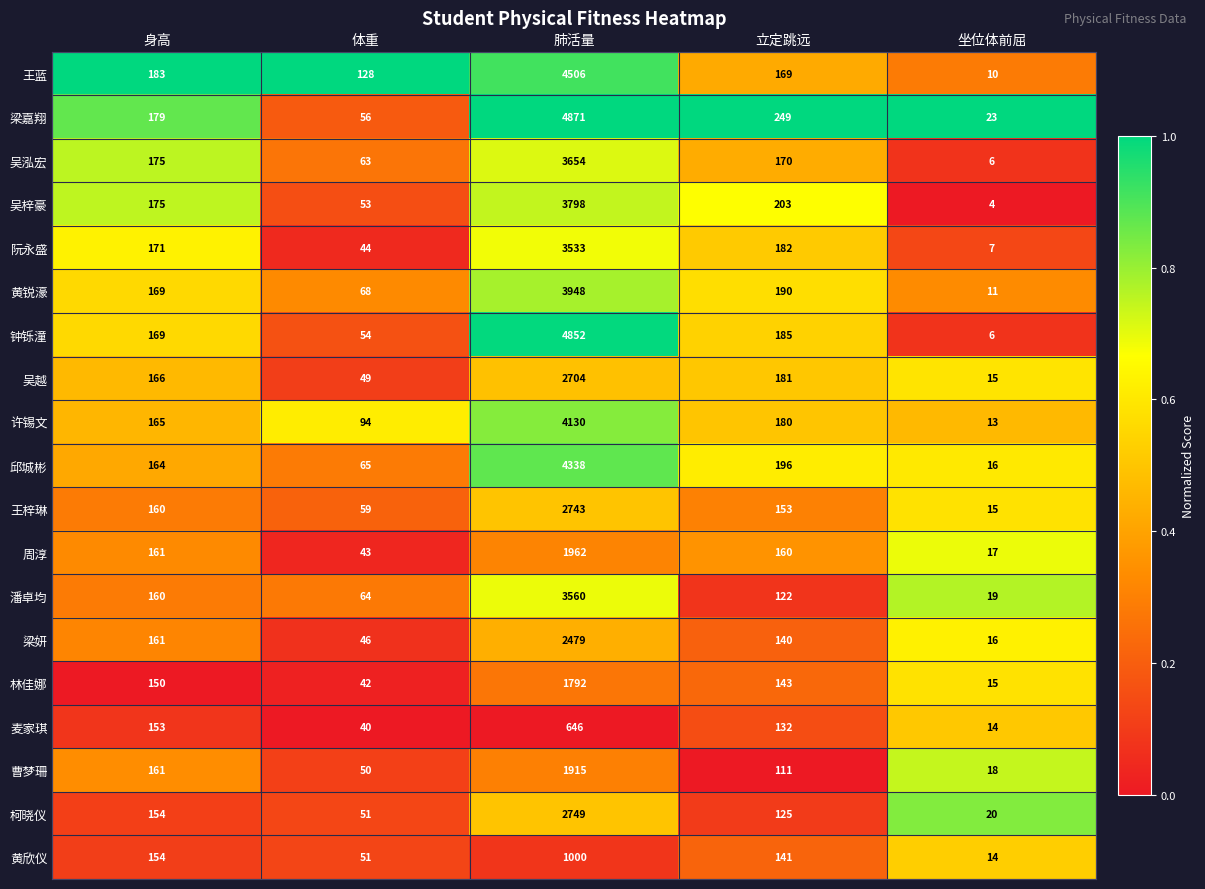

Which series has the largest range (max minus min)?

梁嘉翔